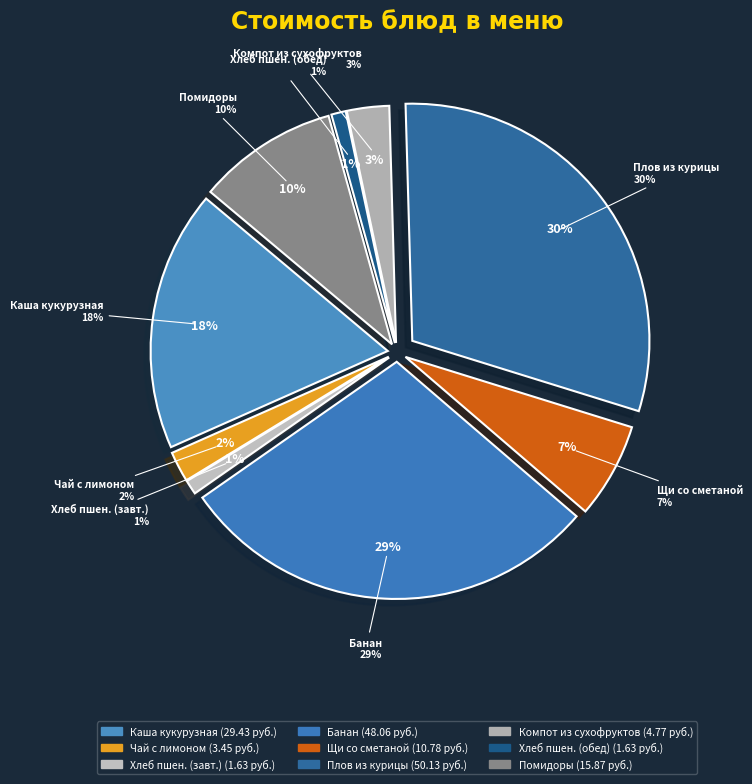

How many slices are in this pie chart?

9